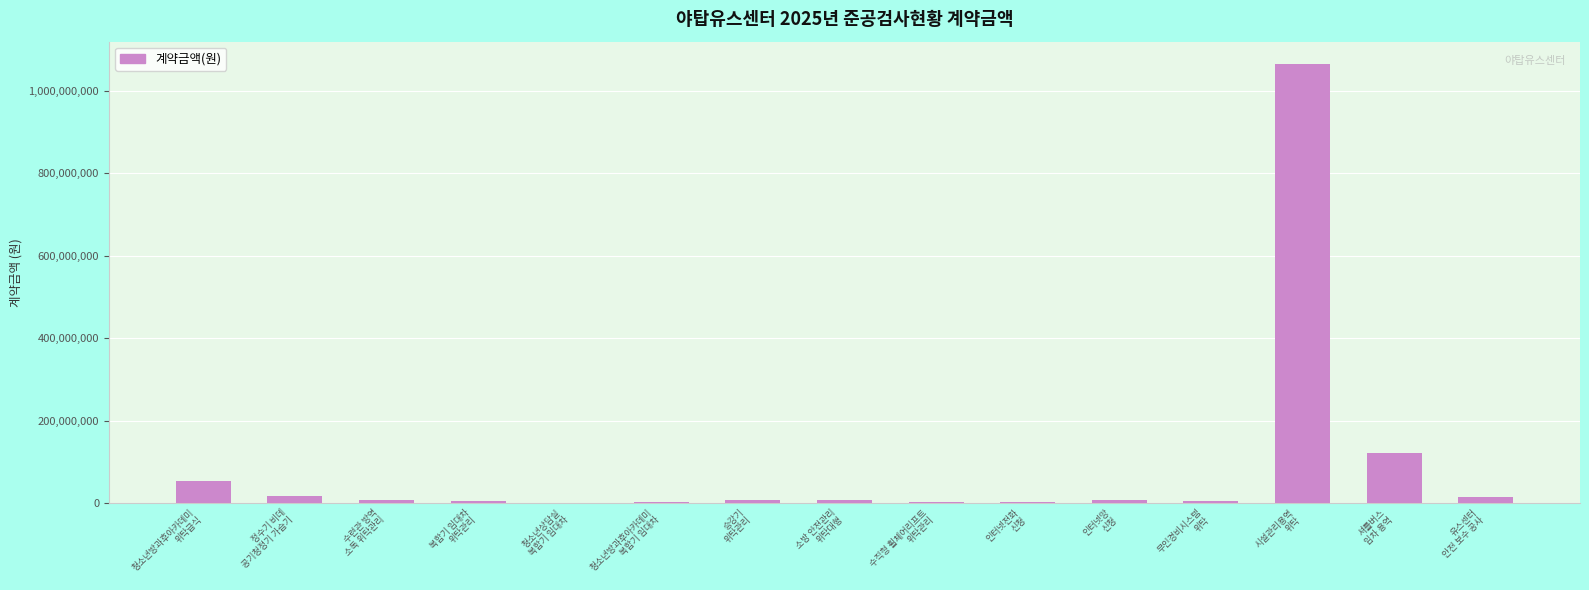

What is the greatest value displayed?

1065914860